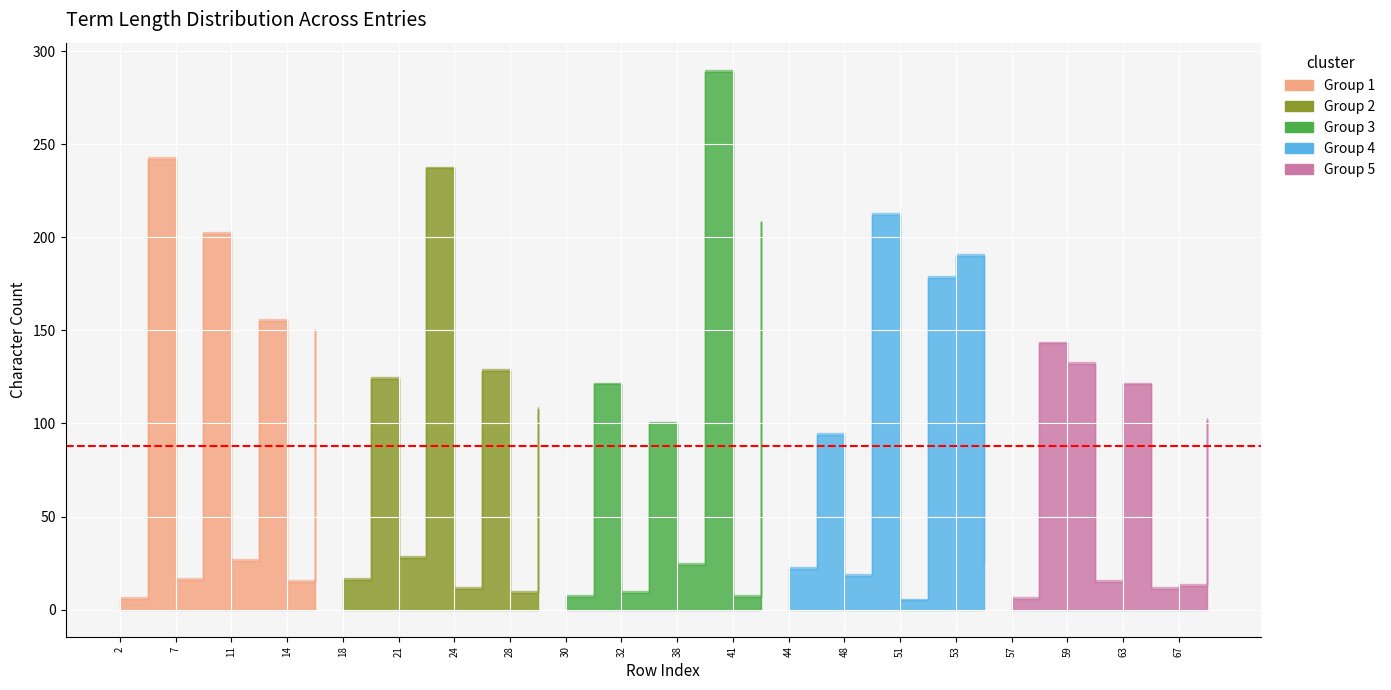

The value of col_4 at 68 is 163. True or false?

False